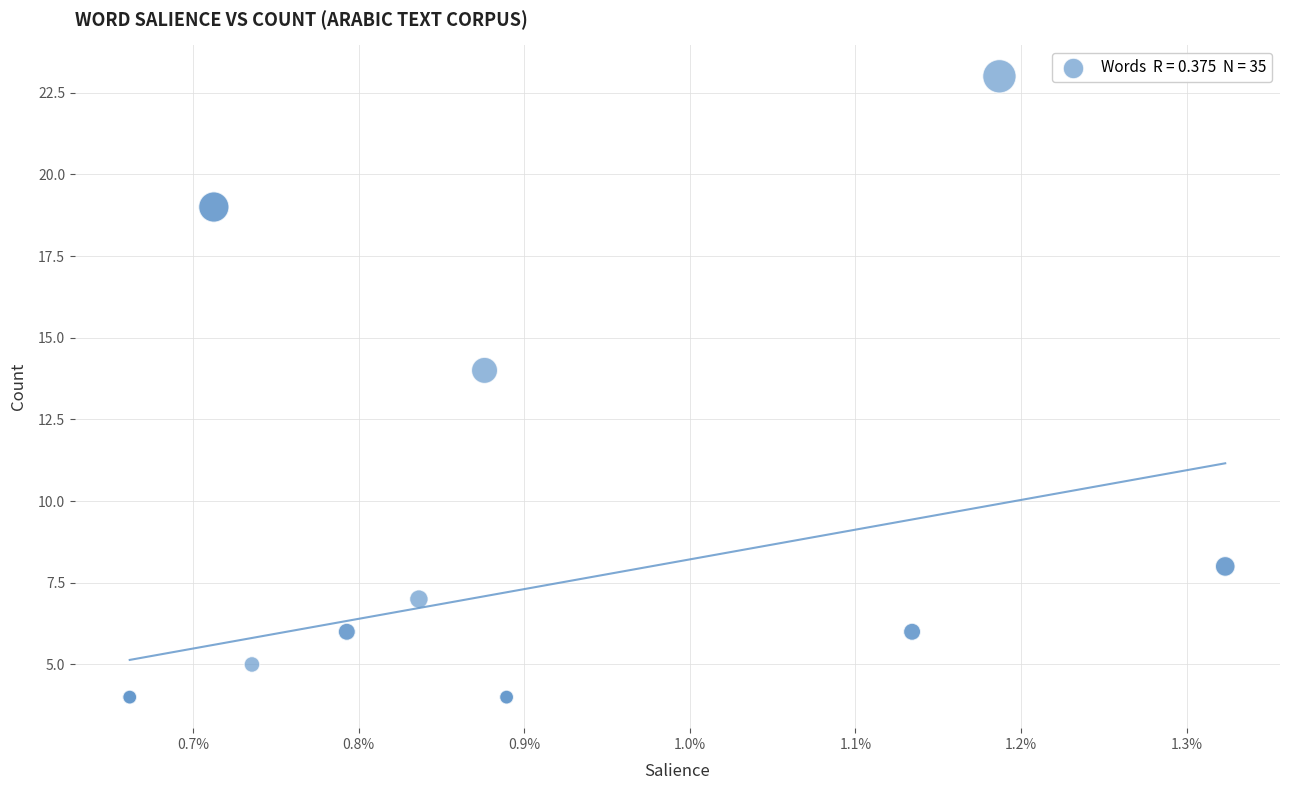

What Y value in the scatter plot is closest to 13?

14